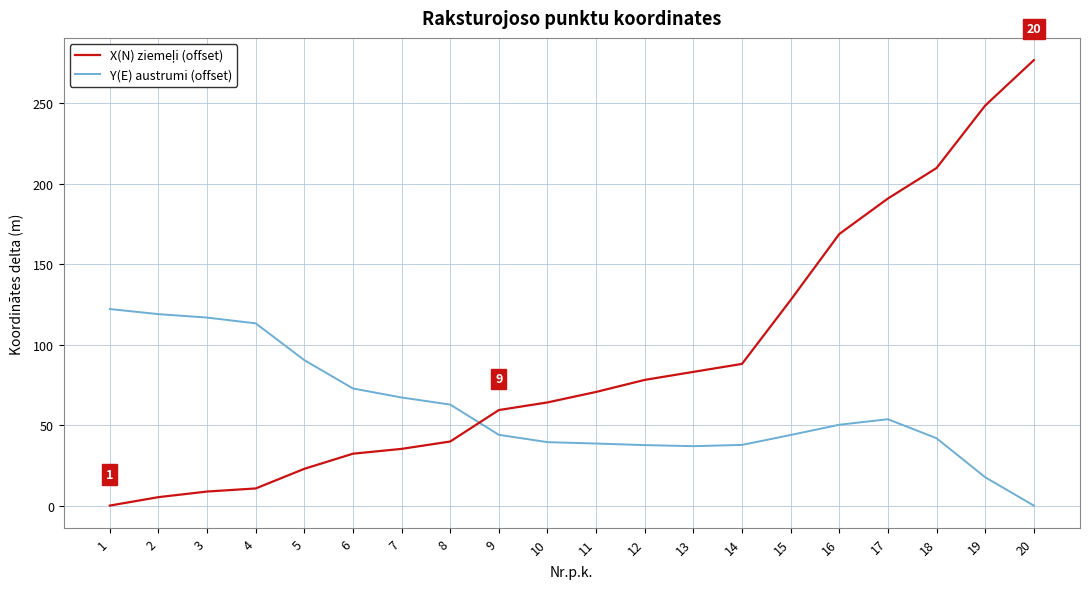

True or false: Y(E) austrumi (offset) has more than 0 interior local peaks.

True